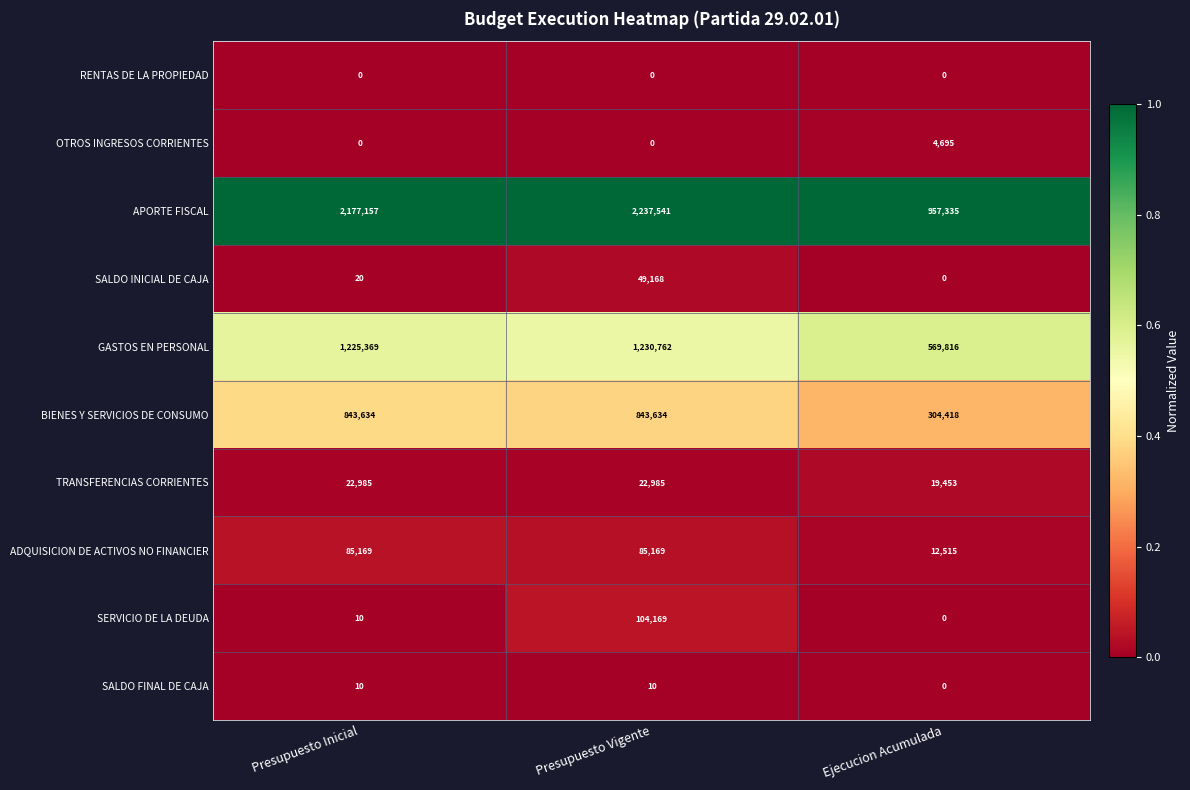

Which series has the largest total across all categories?

APORTE FISCAL